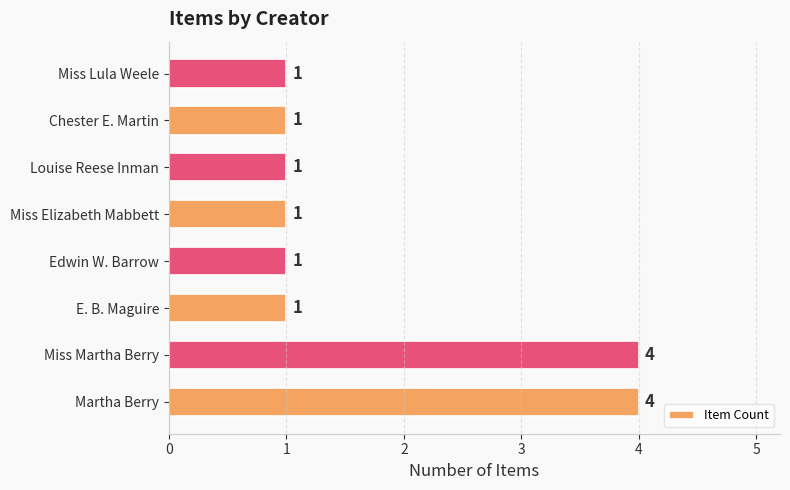

What is the ratio of the value at Martha Berry to the value at Chester E. Martin?

4.0